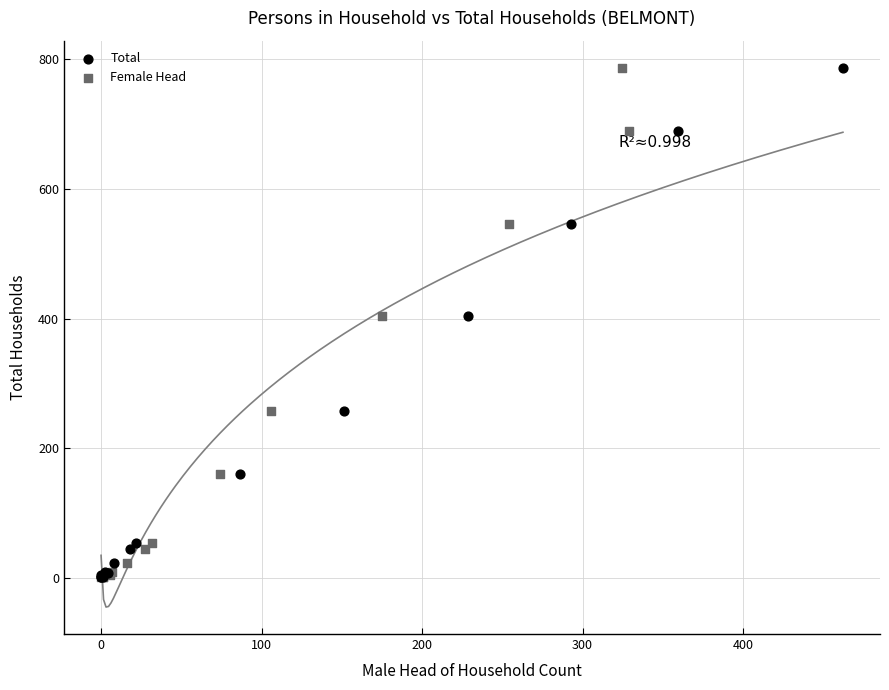

What are all the series names shown in the legend?

Total, Female Head